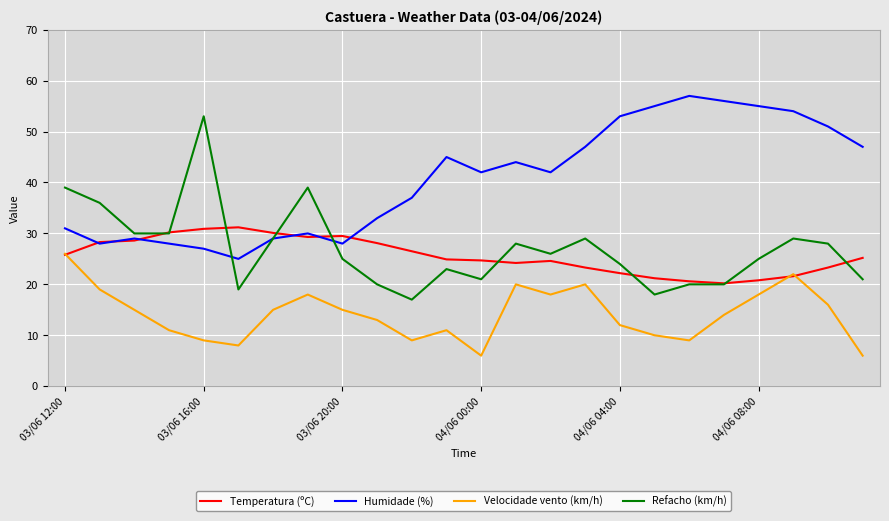

What is the minimum value shown in the chart?

6.0